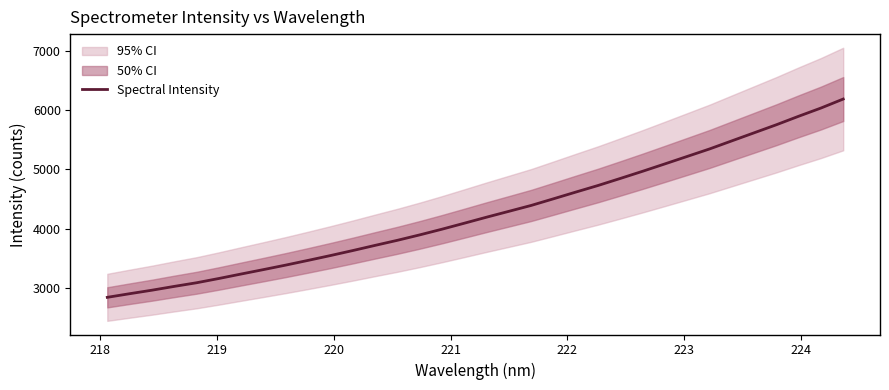

How many data points are less than 4194?

17